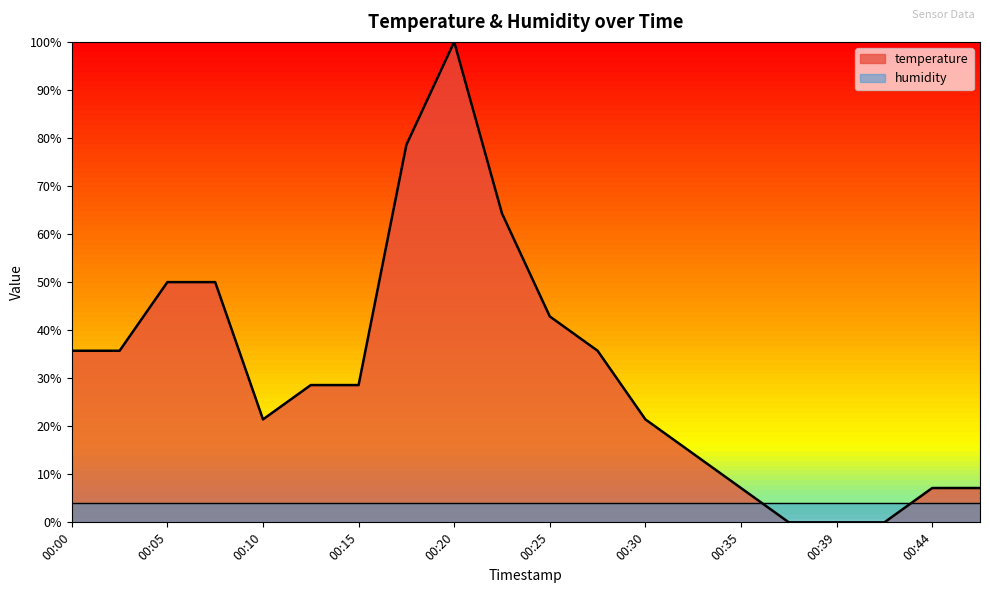

Reading right to left, what are all the values shown in this chart?

7.1	7.1	0.0	0.0	0.0	7.1	14.3	21.4	35.7	42.9	64.3	100.0	78.6	28.6	28.6	21.4	50.0	50.0	35.7	35.7